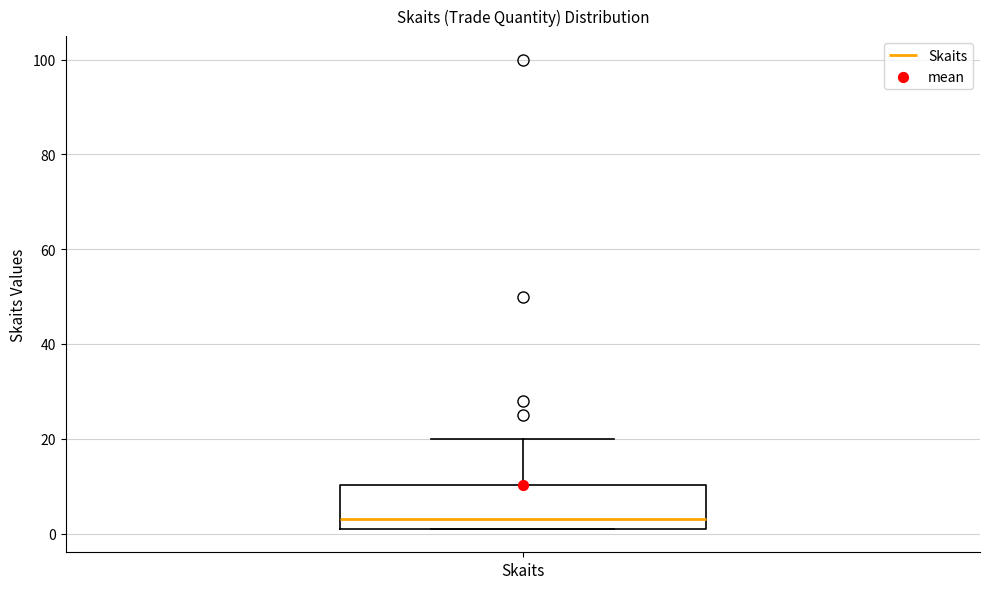

Where is the upper edge of the box for Skaits on the y-axis? The values are not printed on the chart, so give them approximately, as read against the axis.

10